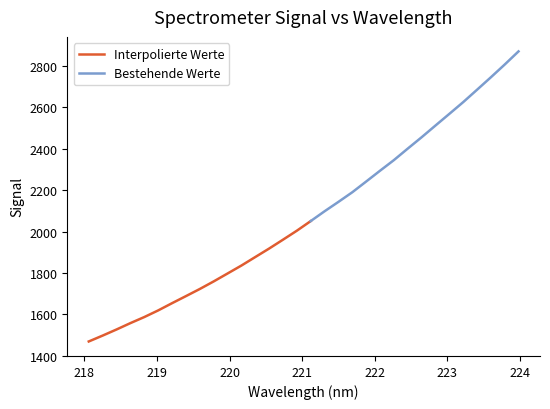

What is the difference between the values at 222.263 and 222.0721?

51.2